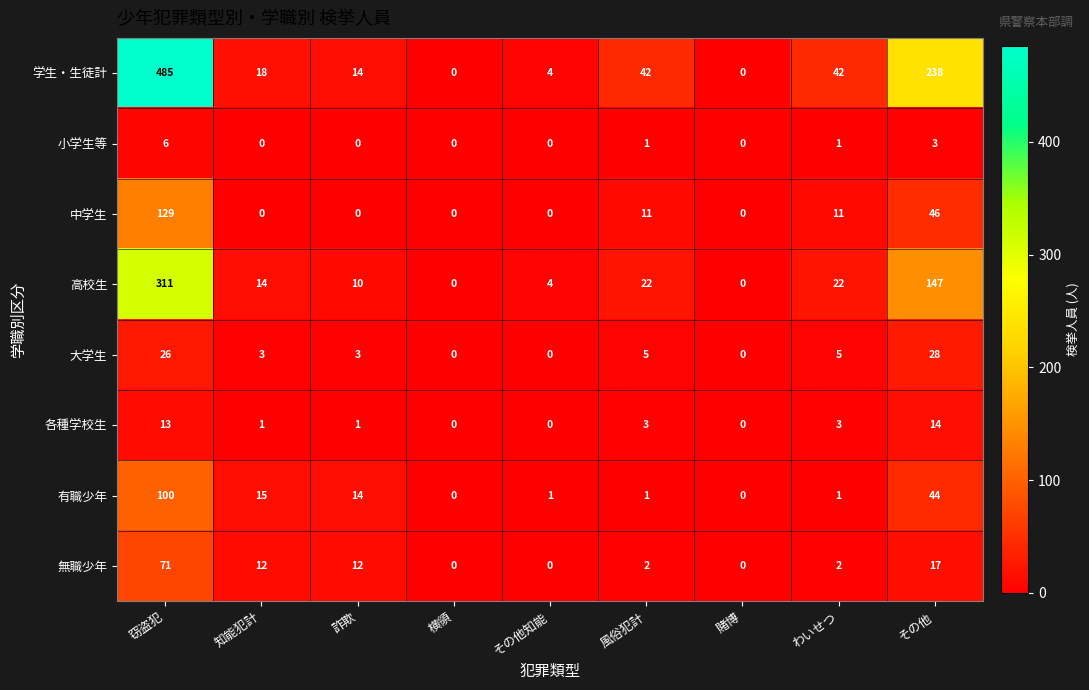

Is it true that 大学生 equals 28 at その他?

True